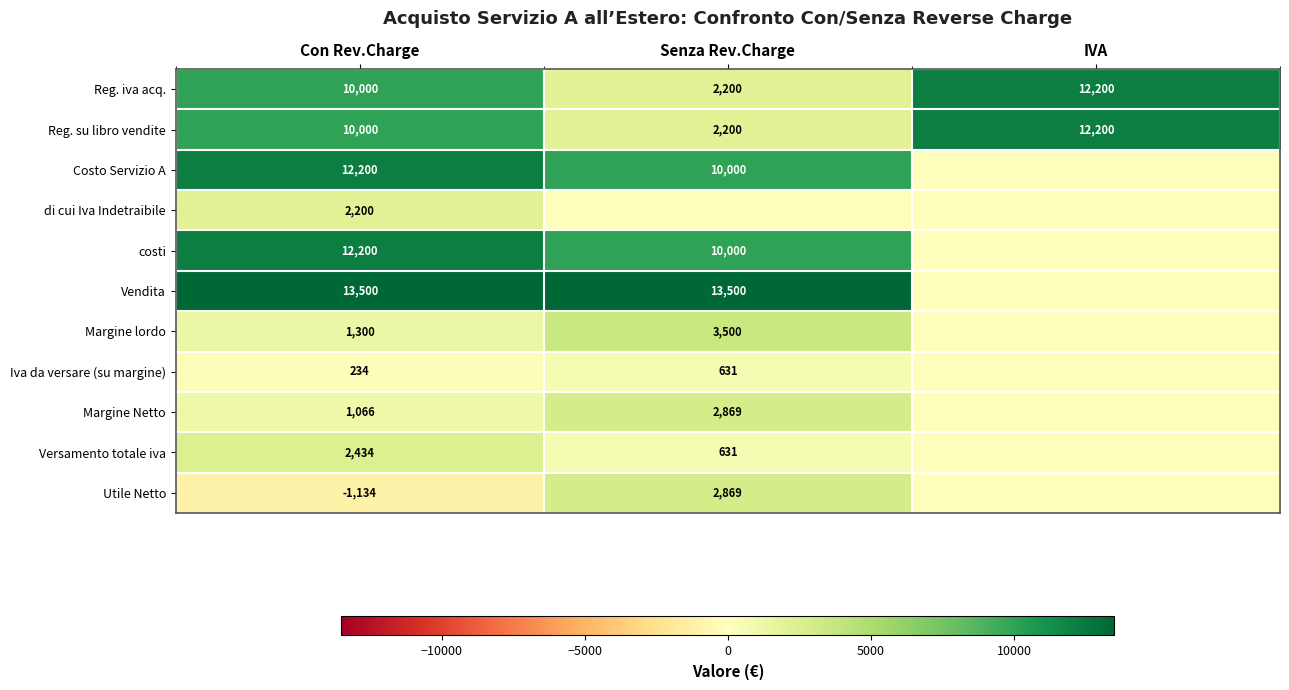

What is the difference between the maximum and minimum values in the Reg. iva acq. series?

10000